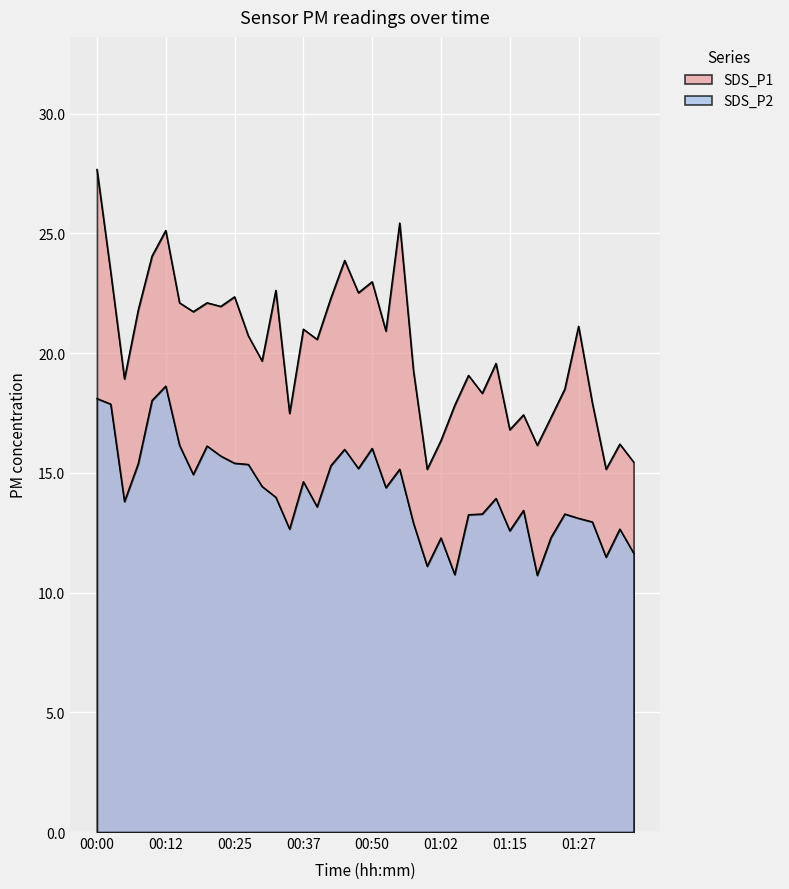

True or false: SDS_P1 and SDS_P2 intersect in this chart.

False